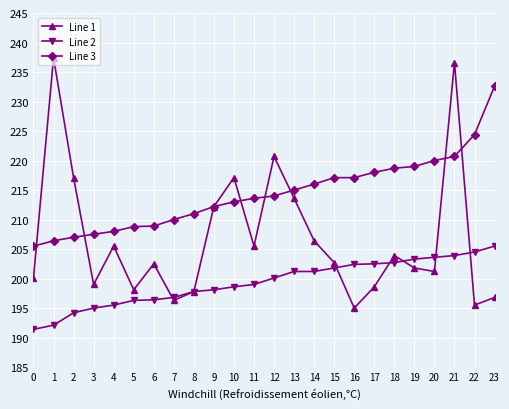

Does the chart display data point markers on the line(s)?

Yes